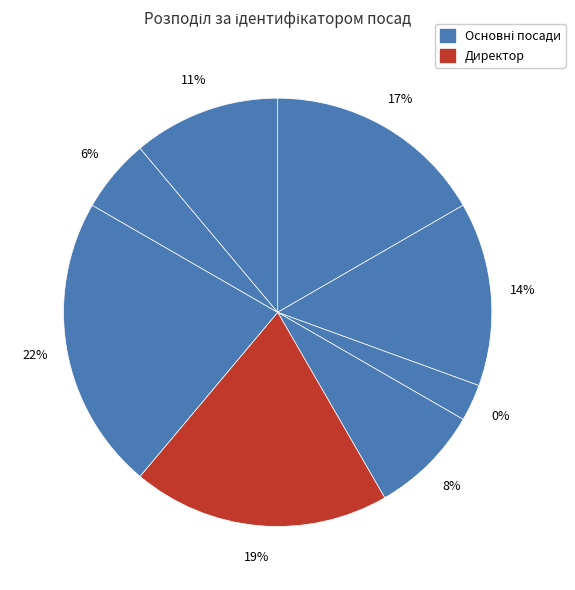

True or false: Завідувач філією accounts for 32% of the total.

False